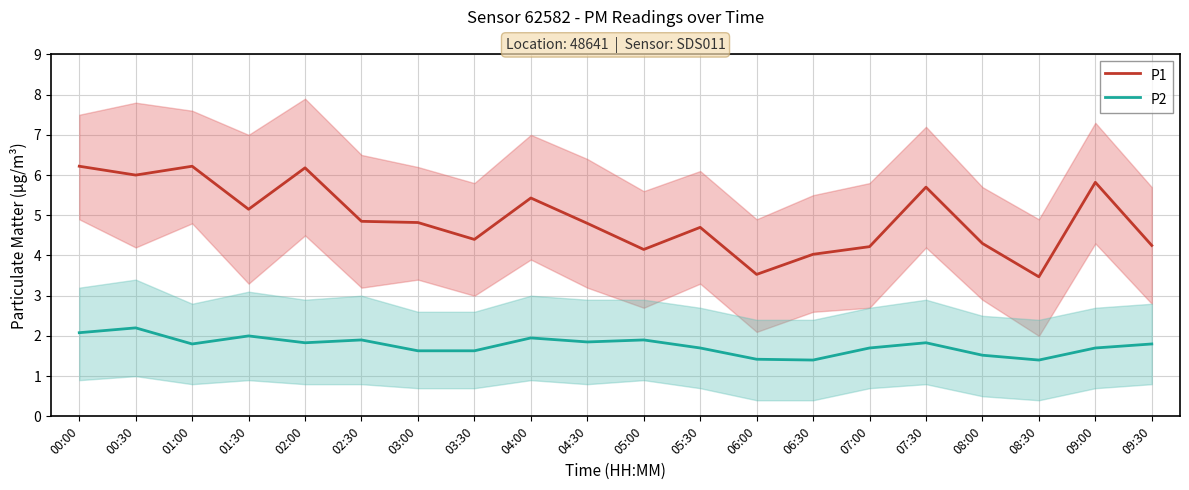

What is the minimum value shown in the chart?

1.4